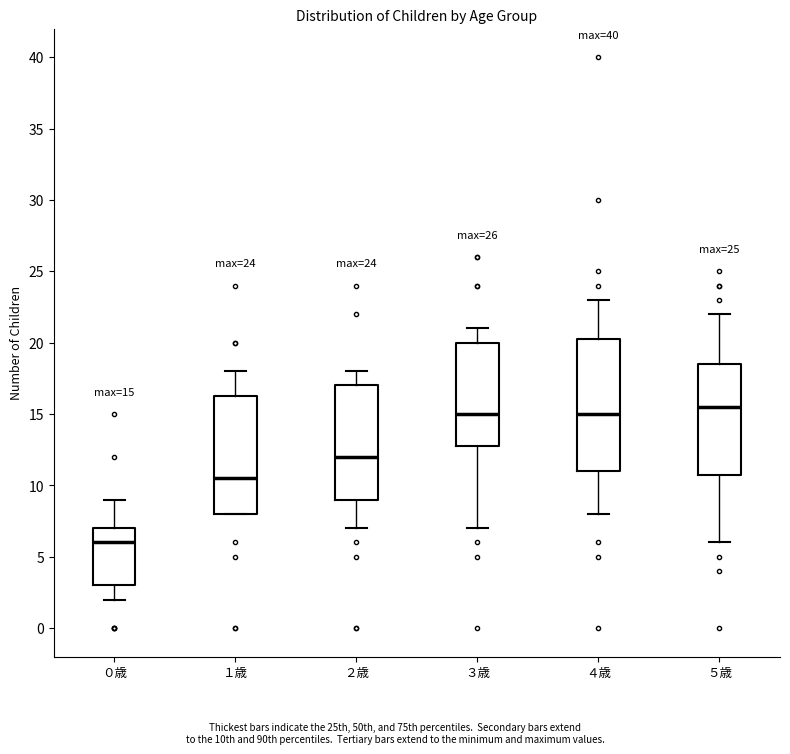

Comparing the boxes themselves (not the whiskers), which one is the tallest?

４歳